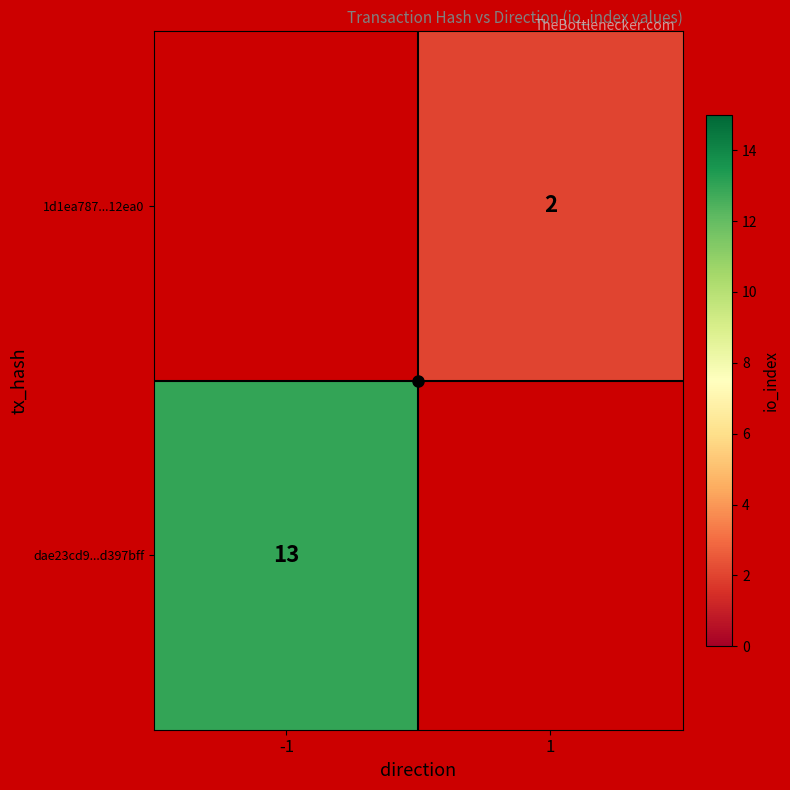

Rank the categories by 1d1ea787...12ea0 value from highest to lowest.

-1, 1